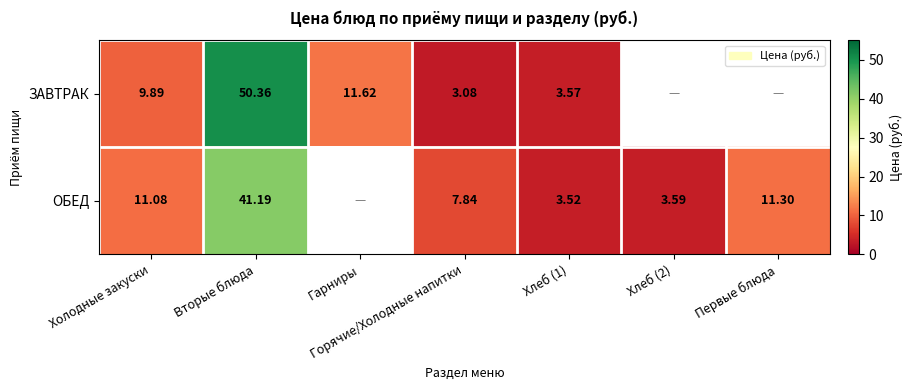

Between Первые блюда and Гарниры, which is larger?

Гарниры